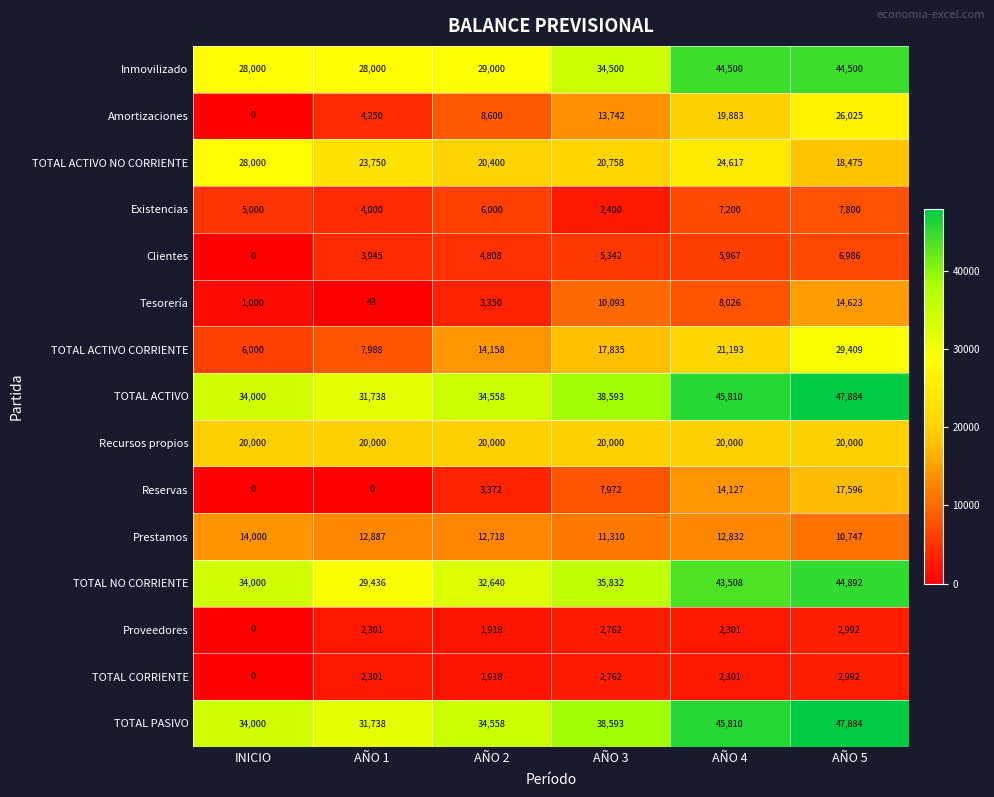

What is the total value across all series at AÑO 2?

227998